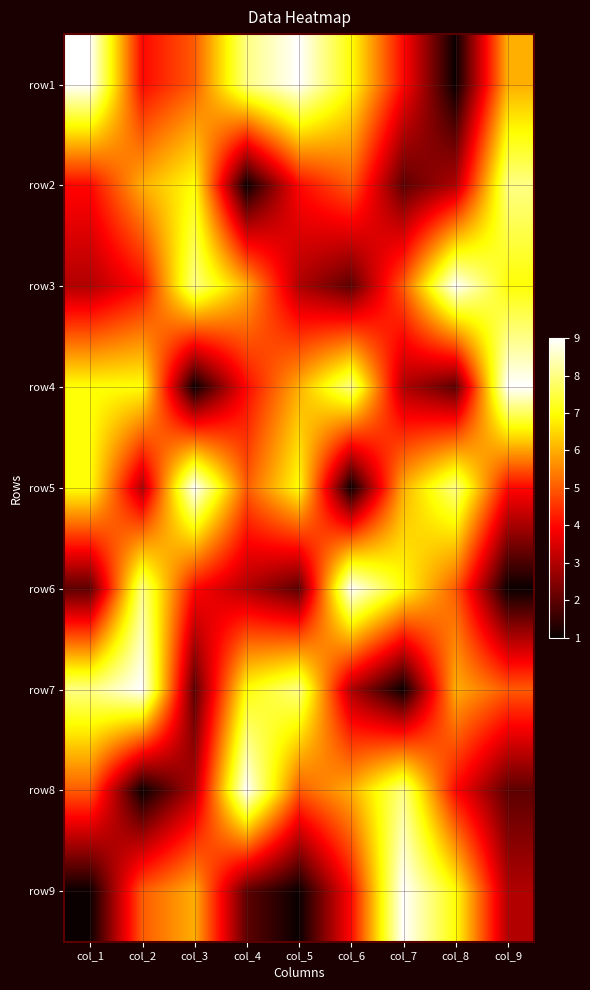

Reading left to right, transcribe all the data shown in this chart.

row1: col_1=9	col_2=4	col_3=5	col_4=8	col_5=9	col_6=7	col_7=4	col_8=1	col_9=6
row2: col_1=4	col_2=6	col_3=7	col_4=1	col_5=4	col_6=5	col_7=2	col_8=3	col_9=8
row3: col_1=3	col_2=4	col_3=8	col_4=6	col_5=3	col_6=2	col_7=5	col_8=9	col_9=7
row4: col_1=7	col_2=7	col_3=1	col_4=4	col_5=6	col_6=8	col_7=3	col_8=2	col_9=9
row5: col_1=7	col_2=3	col_3=9	col_4=5	col_5=7	col_6=1	col_7=6	col_8=8	col_9=4
row6: col_1=2	col_2=8	col_3=4	col_4=3	col_5=2	col_6=9	col_7=7	col_8=5	col_9=1
row7: col_1=8	col_2=9	col_3=2	col_4=7	col_5=8	col_6=3	col_7=1	col_8=6	col_9=5
row8: col_1=5	col_2=1	col_3=3	col_4=9	col_5=5	col_6=6	col_7=8	col_8=4	col_9=2
row9: col_1=1	col_2=5	col_3=6	col_4=2	col_5=1	col_6=4	col_7=9	col_8=7	col_9=3